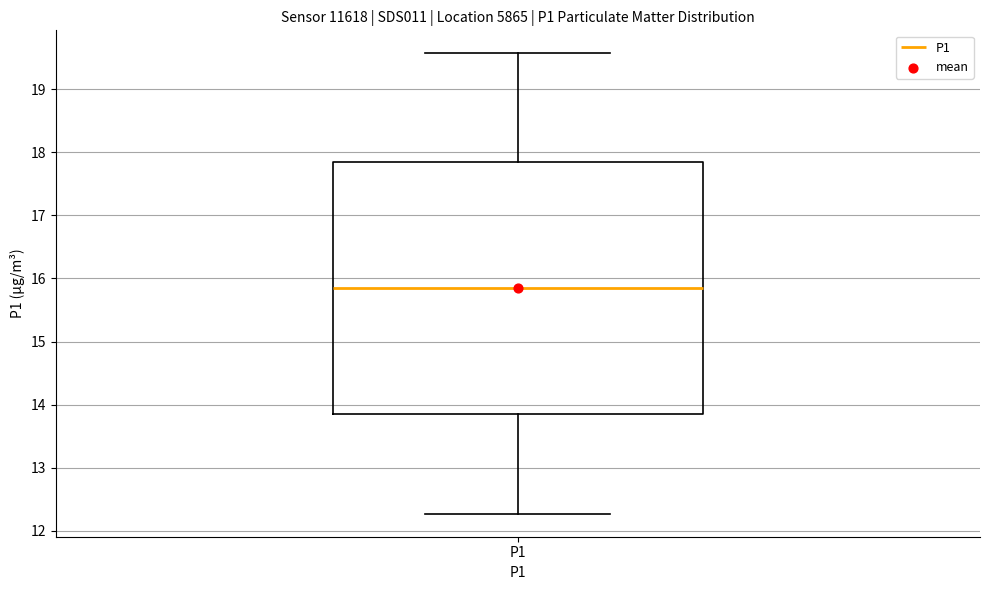

Transcribe this box plot: give where the median line is, the range the box spans, and where the two whiskers end, as read against the y-axis. The values are not printed on the chart, so give them approximately, as read against the axis.

median 15.9, box 13.9 to 17.8, whiskers 12.3 to 19.6